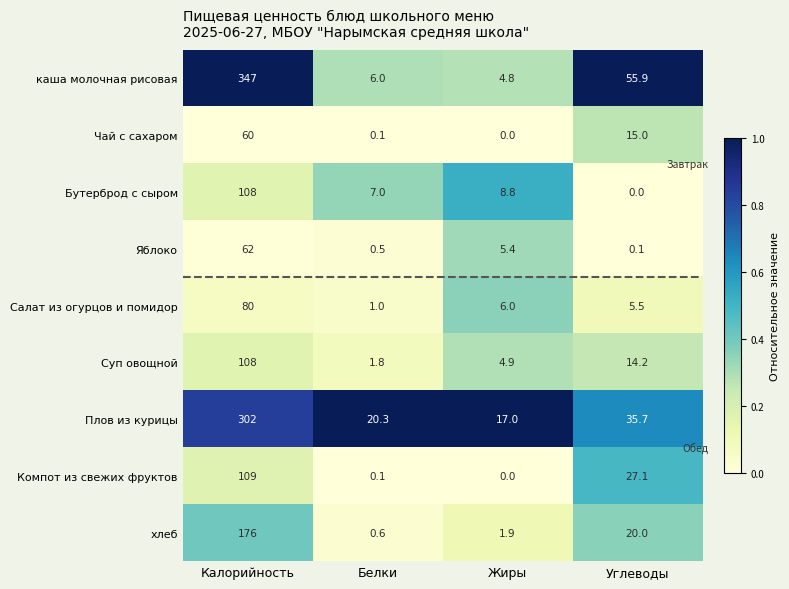

Which label corresponds to the largest value in the chart?

Калорийность